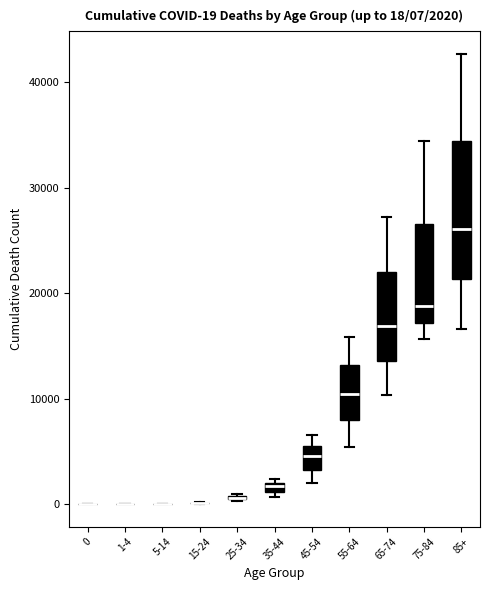

Comparing the boxes themselves (not the whiskers), which one is the tallest?

85+